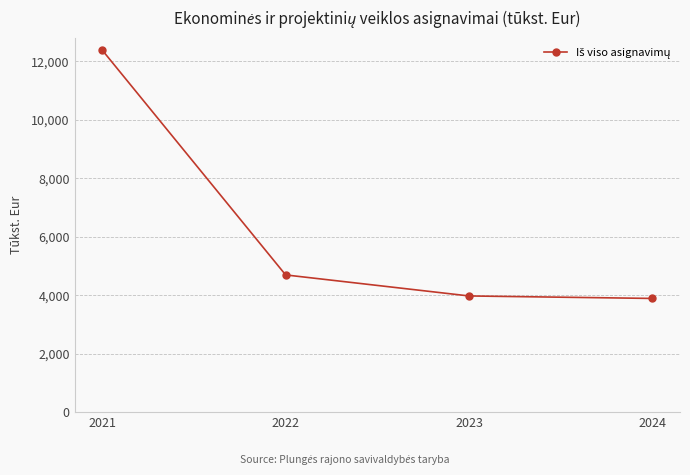

What is the value of the 2nd point from the left?

4693.3